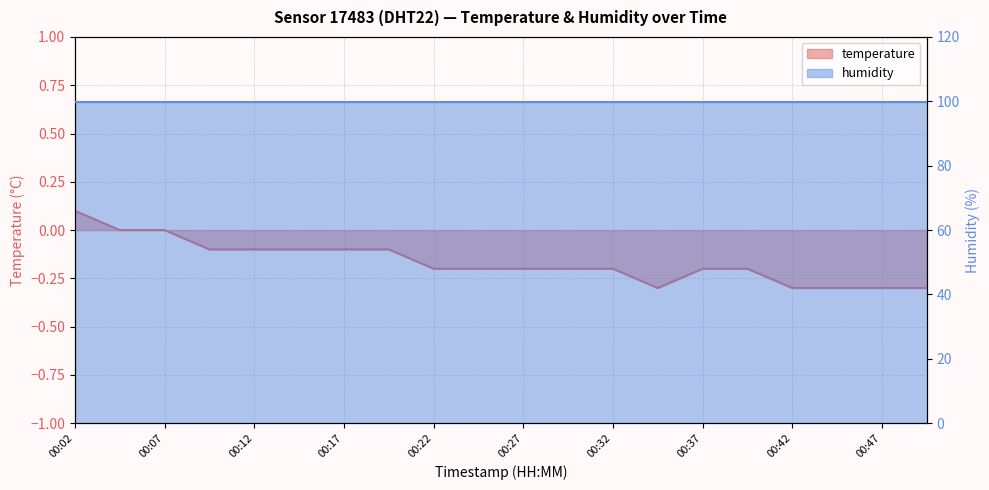

What is the average value?

-0.2